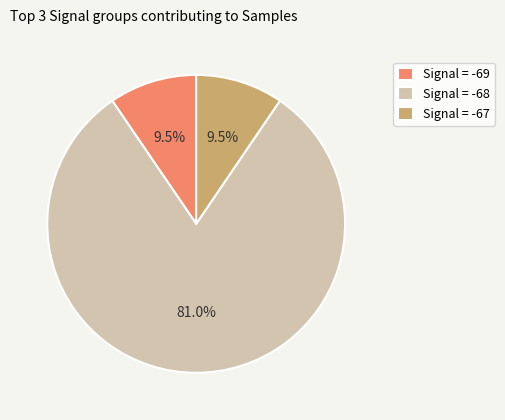

What is the ratio of the value at Signal = -67 to the value at Signal = -69?

1.0